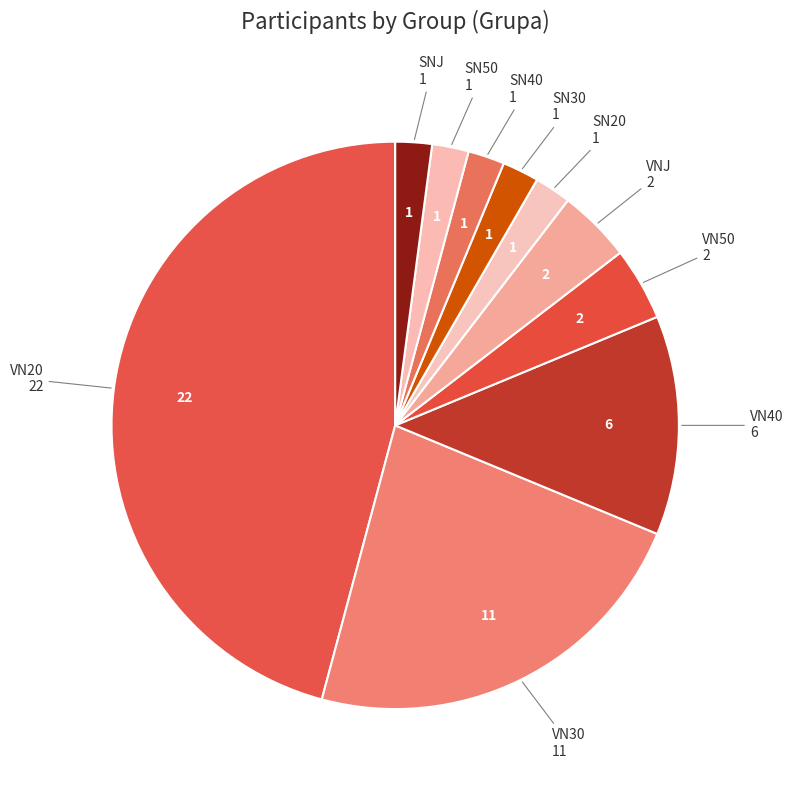

How many slices are in this pie chart?

10